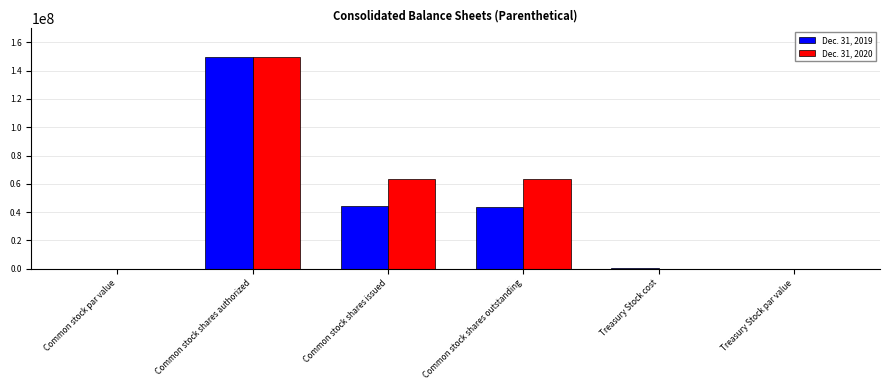

Count the number of data series in this chart.

2